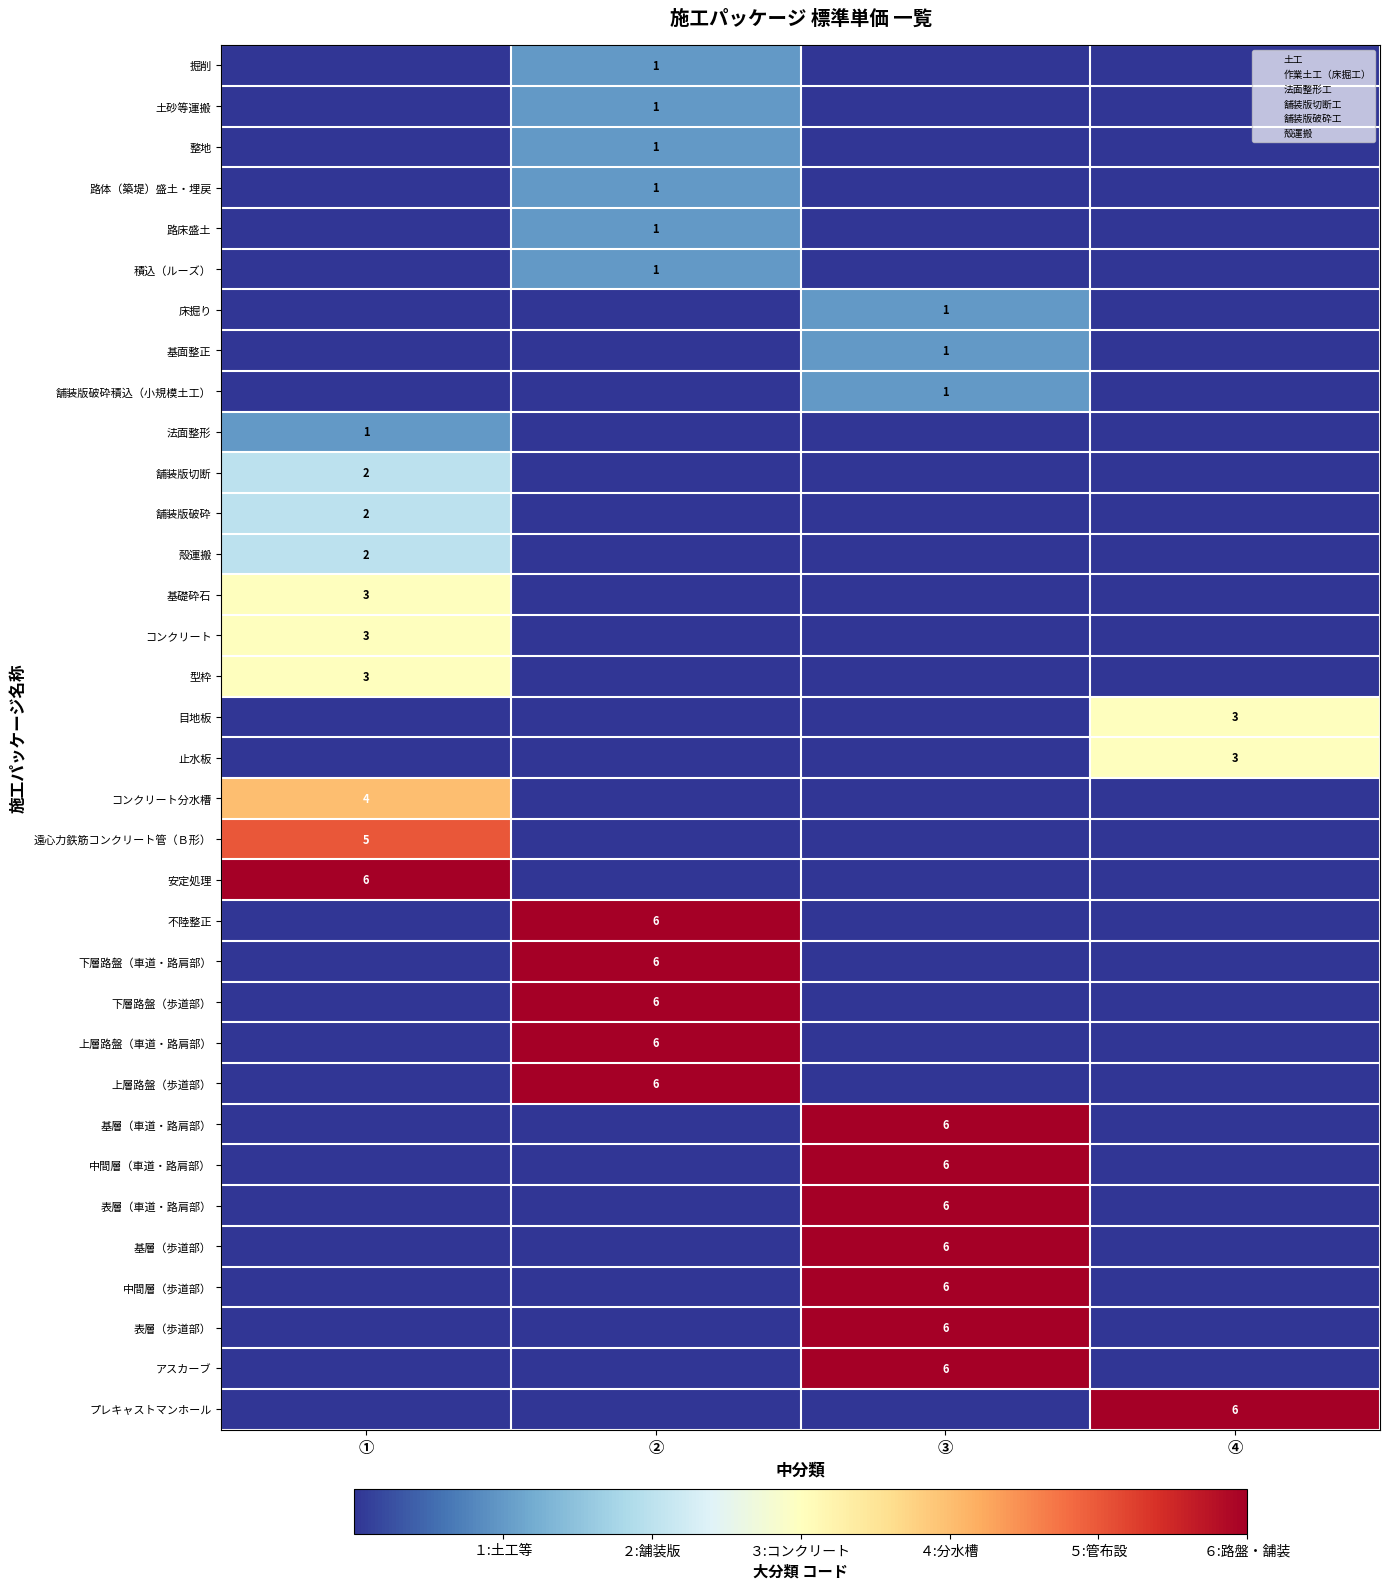

At which label is 型枠 closest to 1?

②